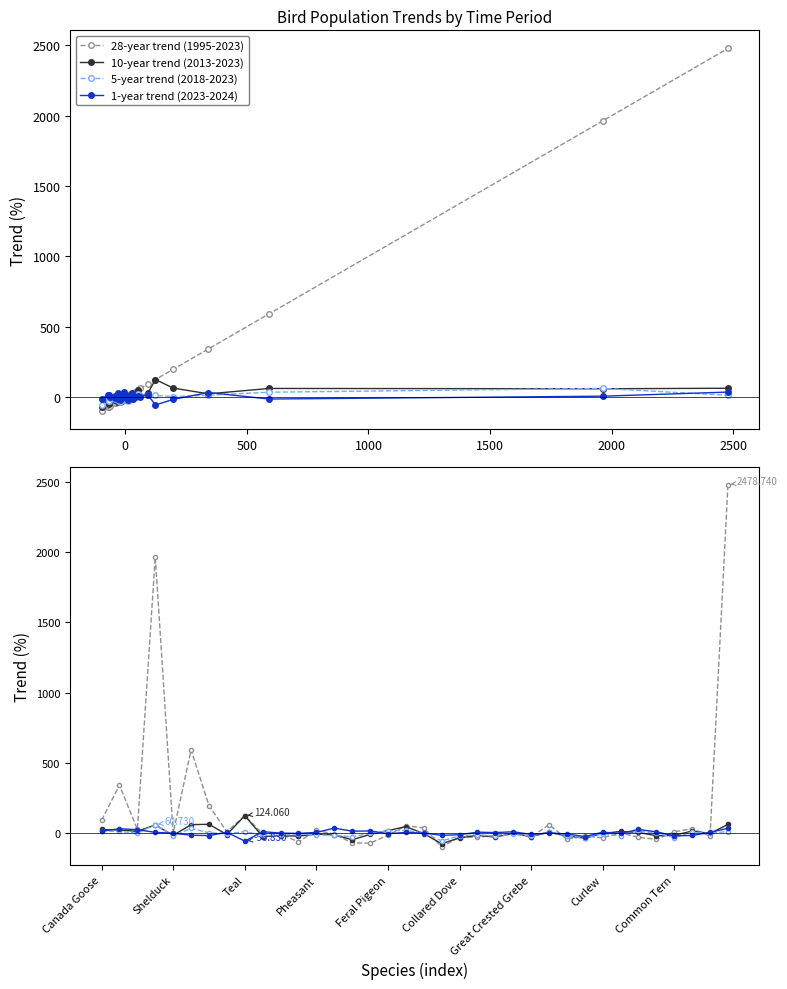

What is the greatest value displayed?

2478.7